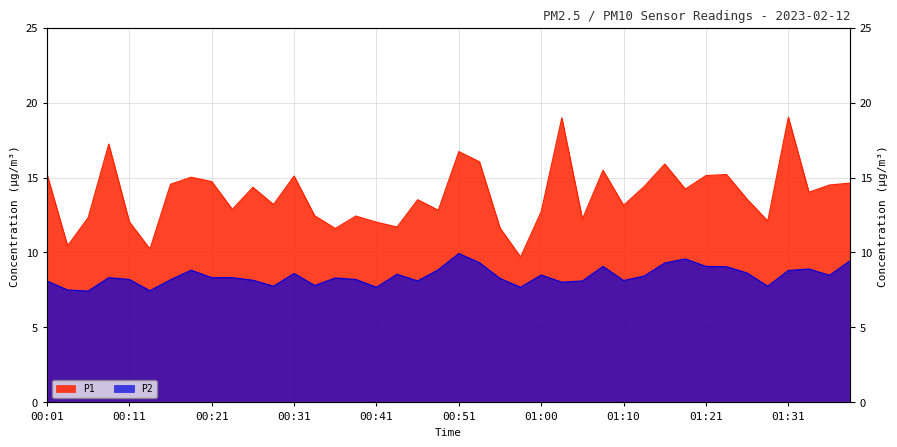

What position from the left is 01:08?

28